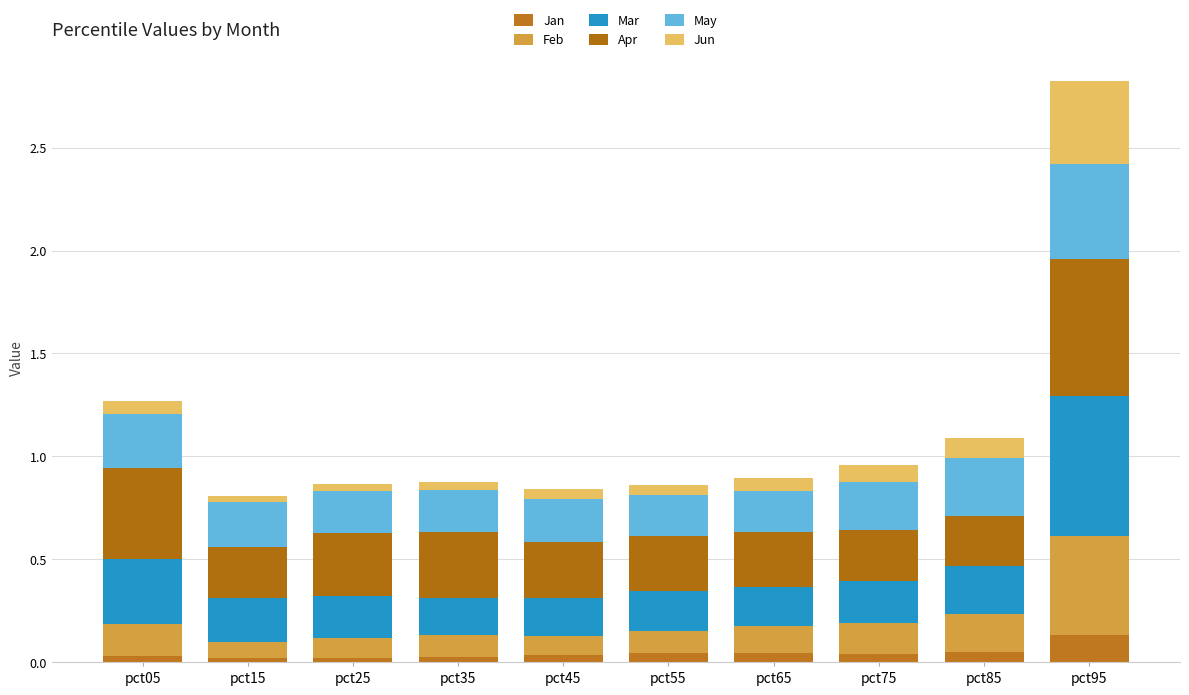

Does the chart contain any negative values?

No